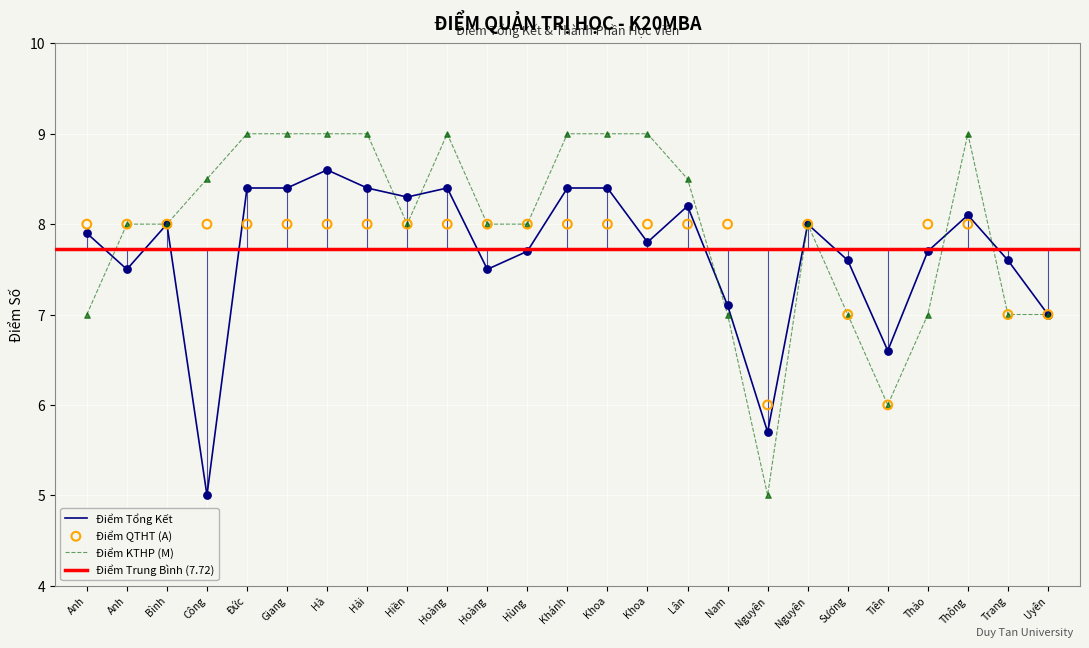

Is the value of Điểm KTHP (M) at Nam greater than the value of Điểm QTHT (A) at Thảo?

No